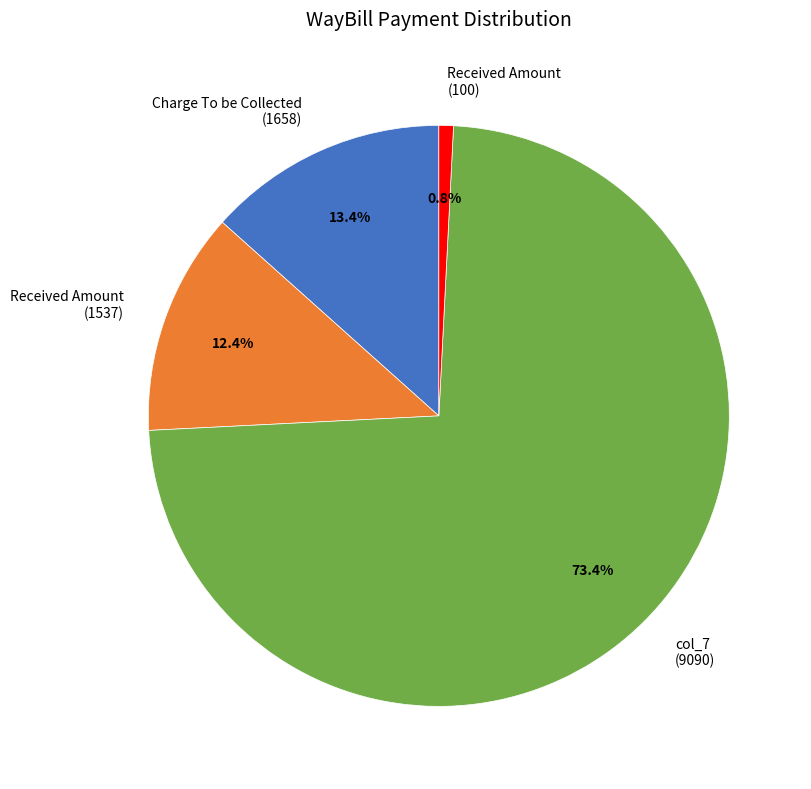

Count the number of slices in the pie.

4